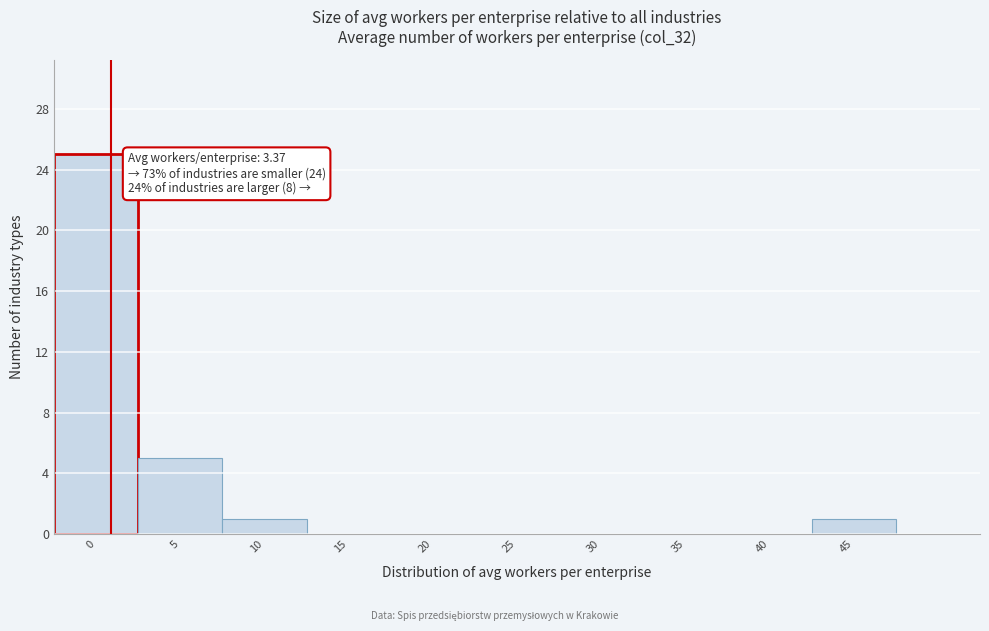

Reading left to right, what are all the values shown in this chart?

0=25	5=5	10=1	15=0	20=0	25=0	30=0	35=0	40=0	45=1